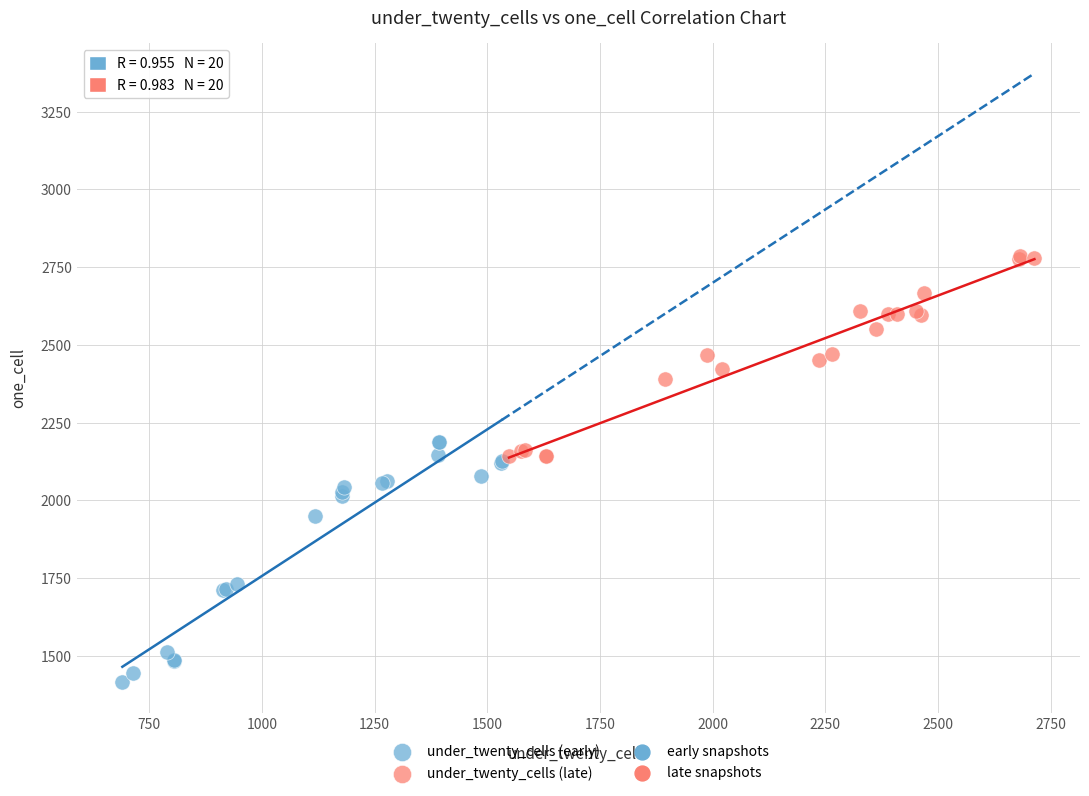

Which series reaches the maximum Y coordinate?

under_twenty_cells (late)